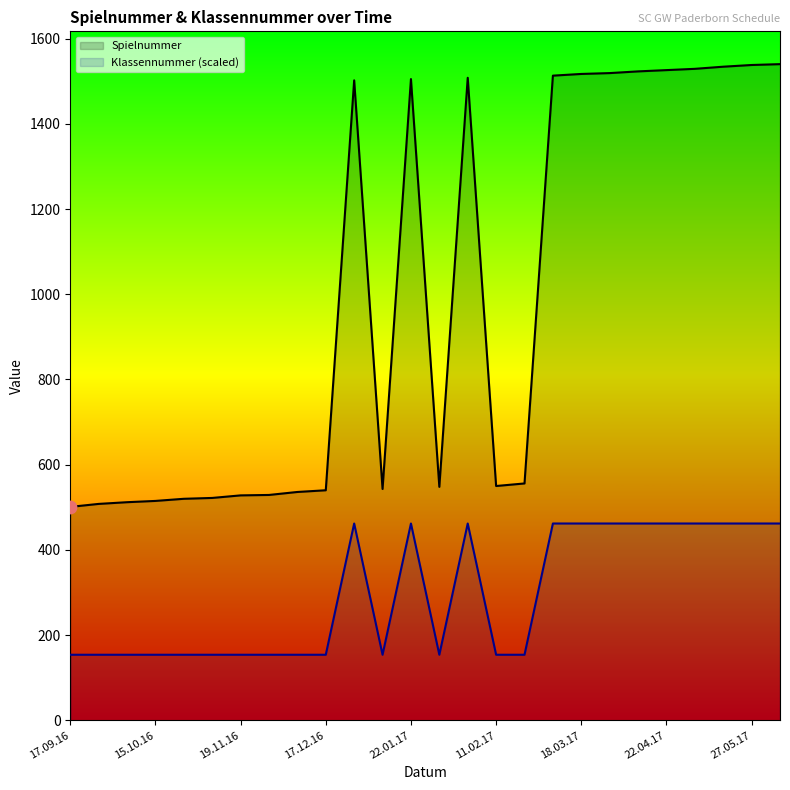

What are all the series names shown in the legend?

Spielnummer, Klassennummer (scaled)